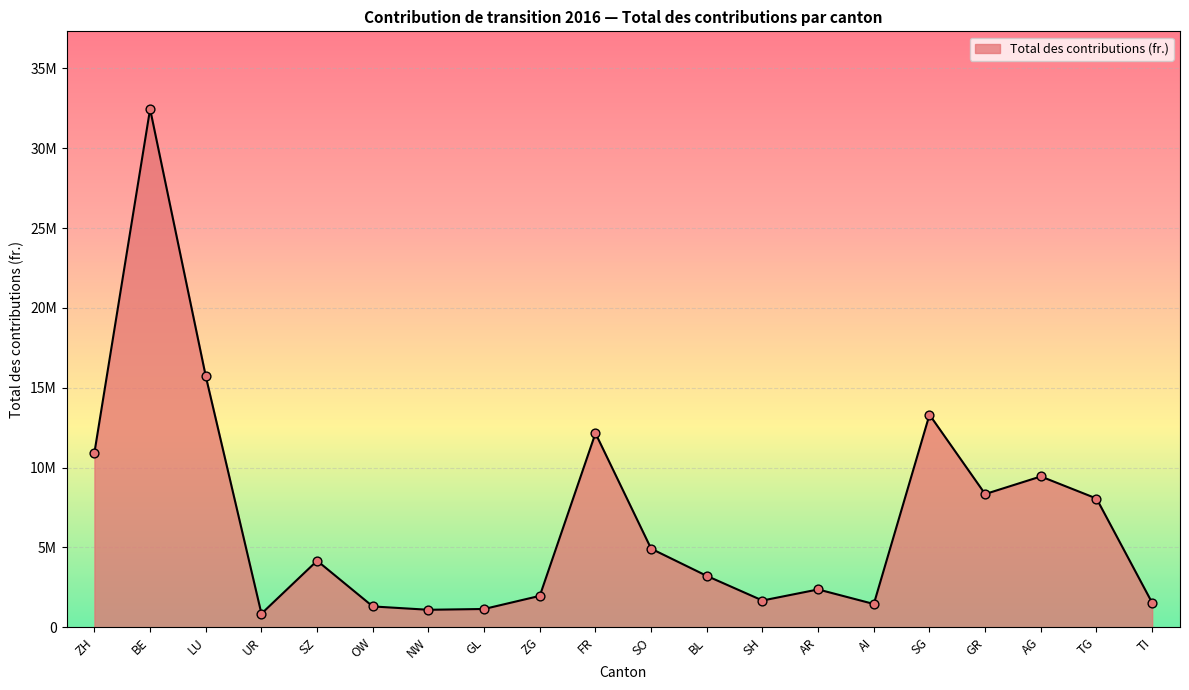

What is the change in value from LU to AG?

-6275733